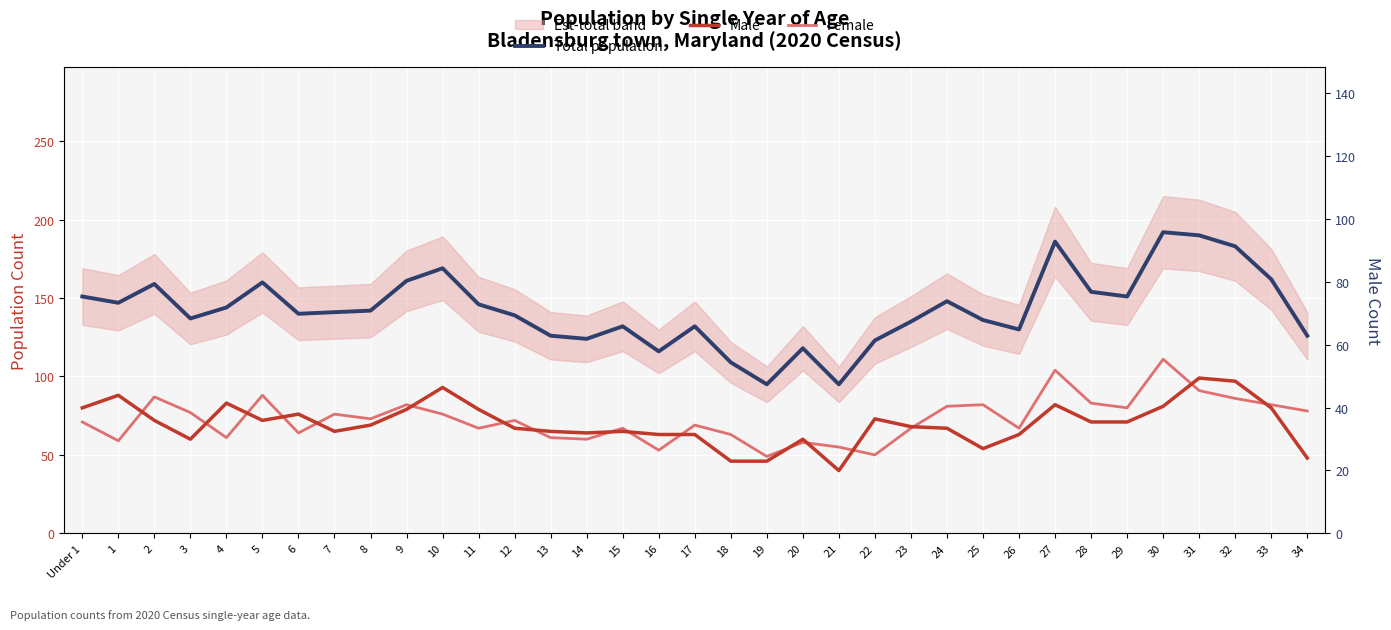

At which category does Female reach its first local peak?

2